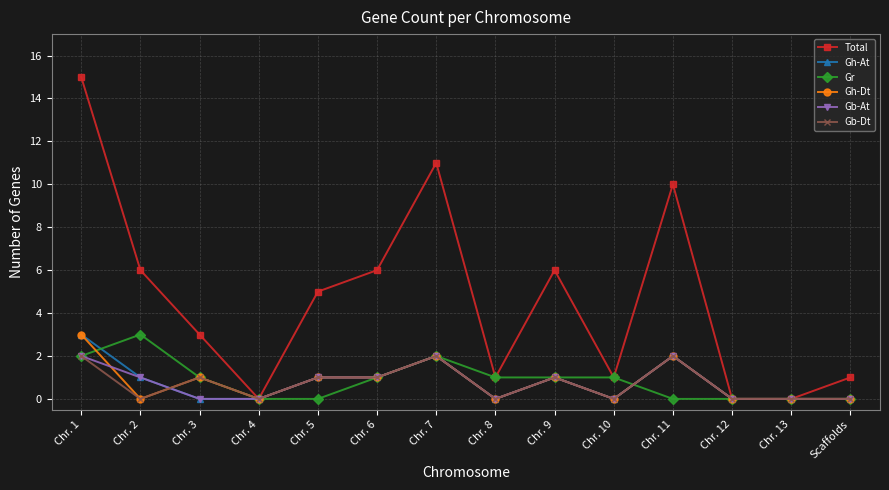

Is this an area chart (filled region under the line)?

No